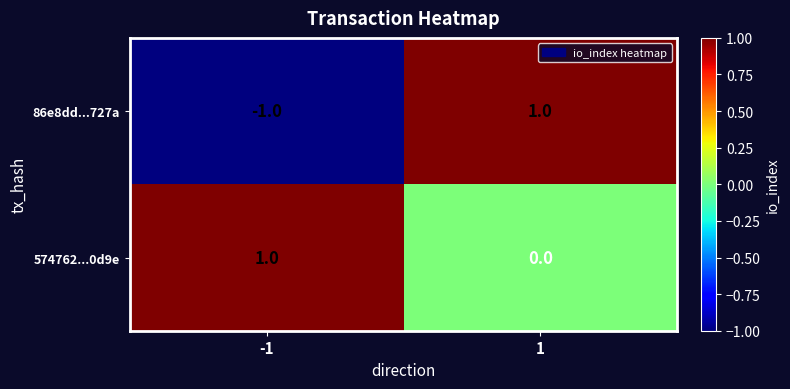

The 86e8dd...727a series shows -2 at -1. True or false?

False